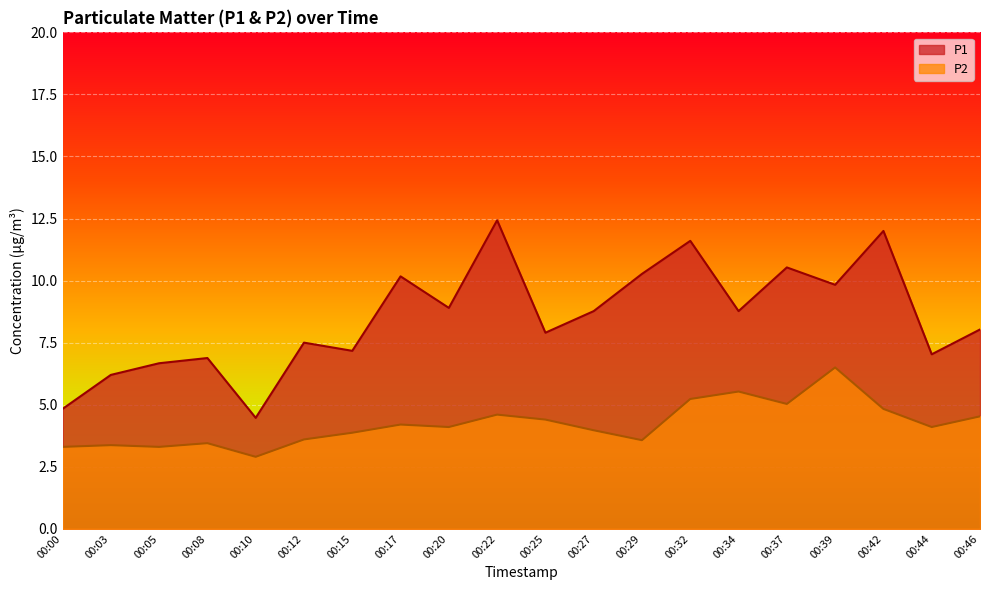

What is the sum of all P2 values?

84.4